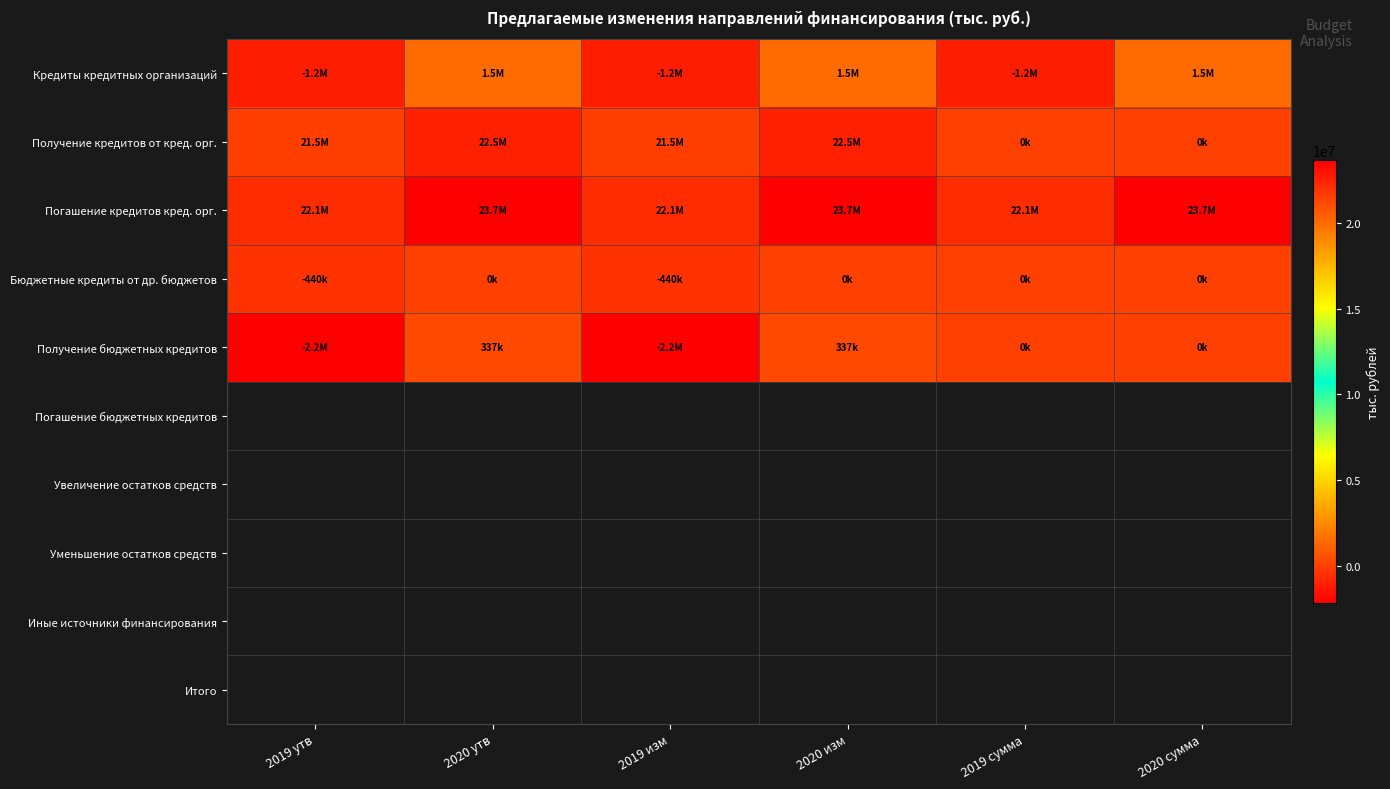

At 2019 утв, list the series in order from smallest to largest.

Получение бюджетных кредитов, Кредиты кредитных организаций, Бюджетные кредиты от др. бюджетов, Получение кредитов от кред. орг., Погашение кредитов кред. орг.